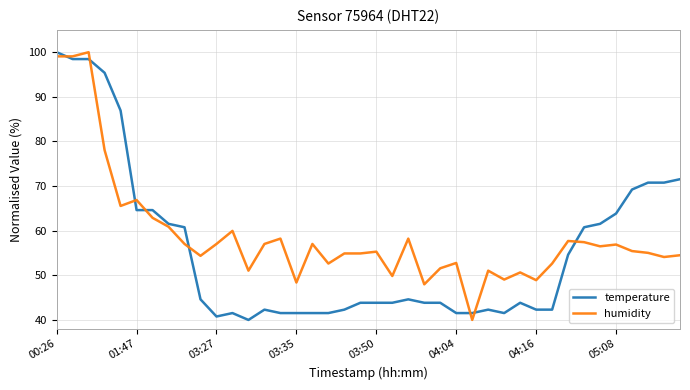

What is the lowest value of the humidity series?

40.0